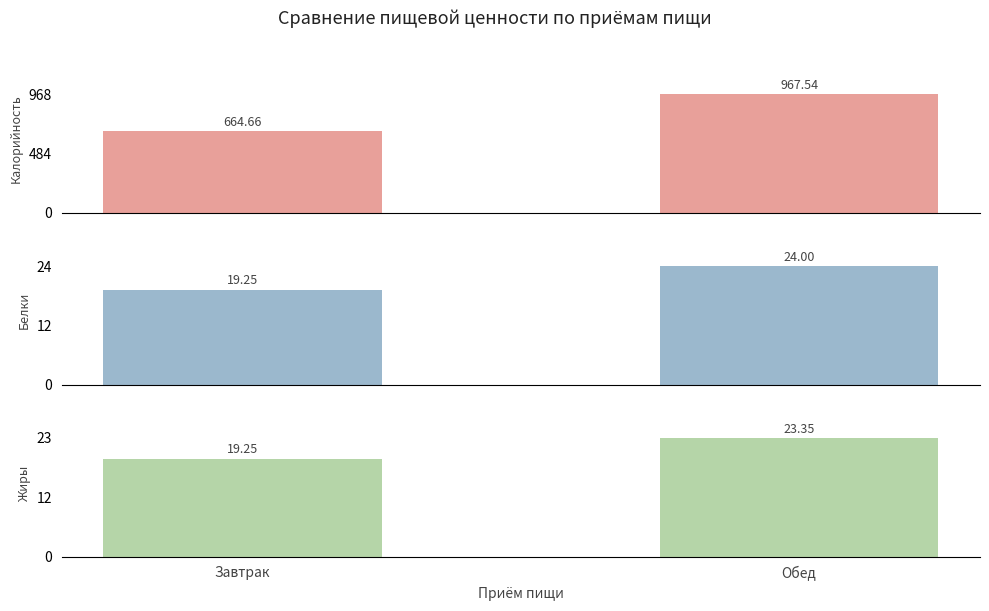

How many series are shown in this chart?

3